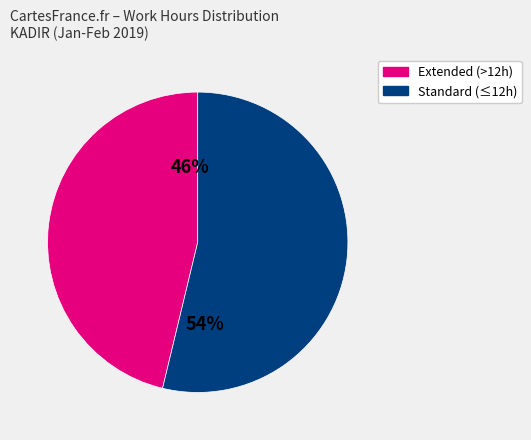

Is there a majority slice in this chart?

Yes